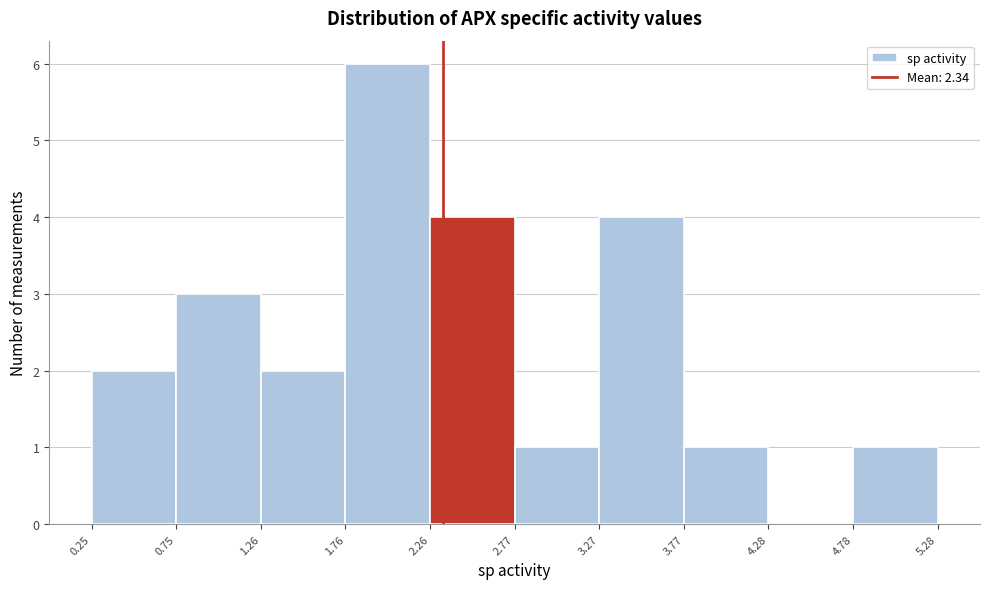

Which range on the x-axis has the tallest bar?

1.76 to 2.26